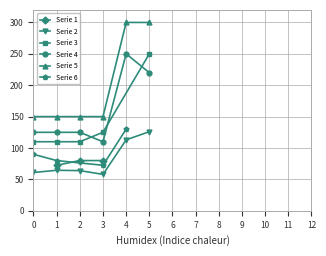

How many positive values does the Serie 5 series have?

6